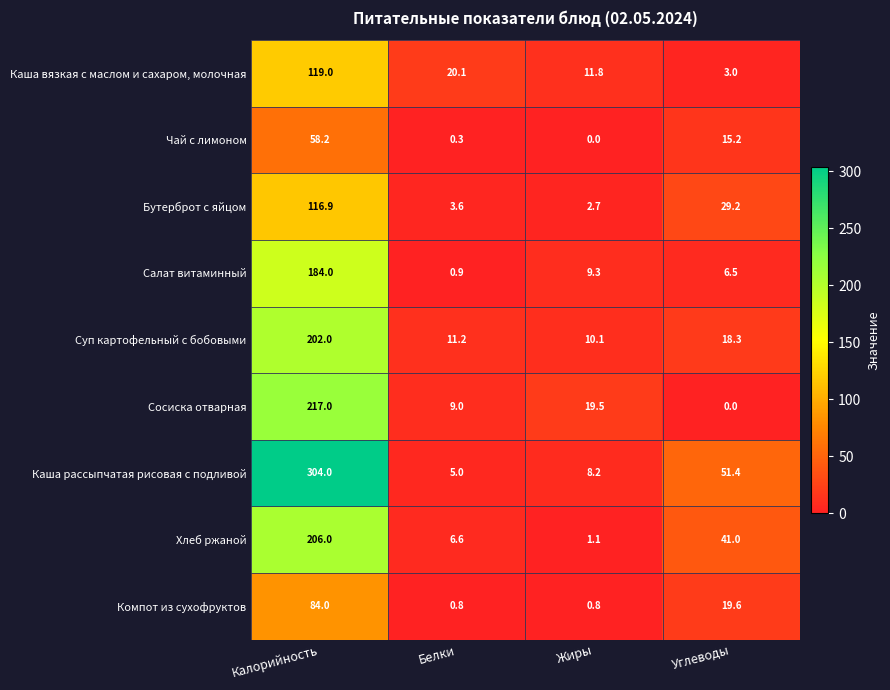

Where does the Сосиска отварная series first go above 19?

Калорийность